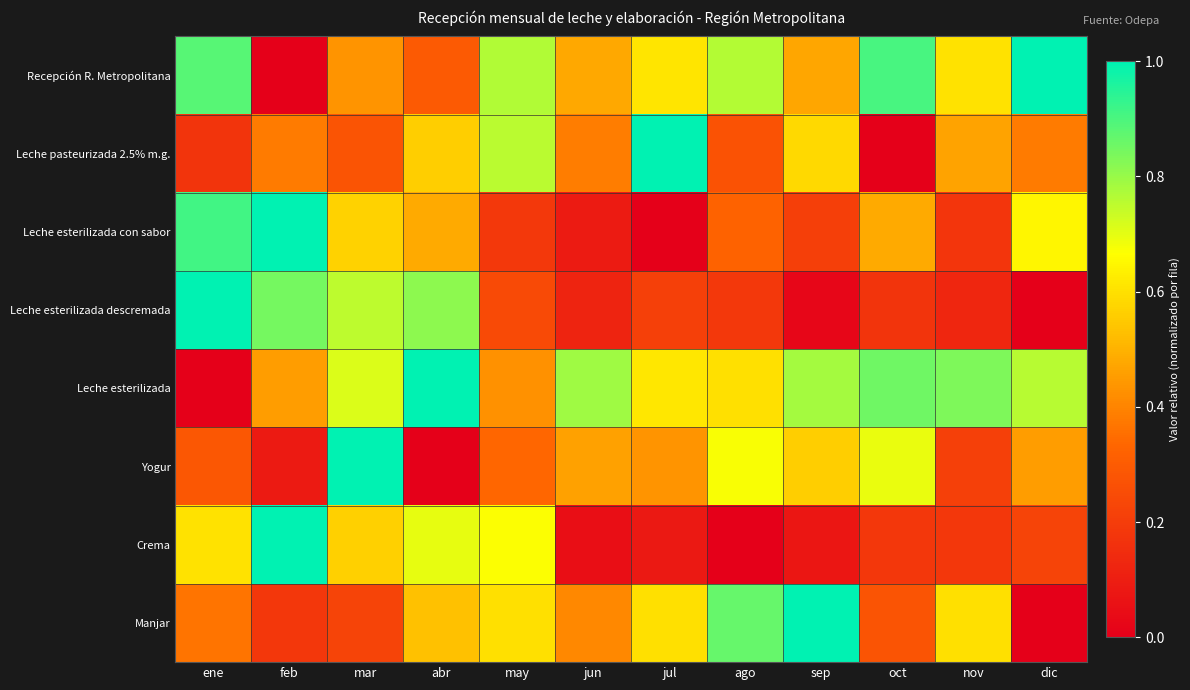

At feb, list the series in order from smallest to largest.

Recepción R. Metropolitana, Yogur, Manjar, Leche pasteurizada 2.5% m.g., Leche esterilizada, Leche esterilizada descremada, Leche esterilizada con sabor, Crema